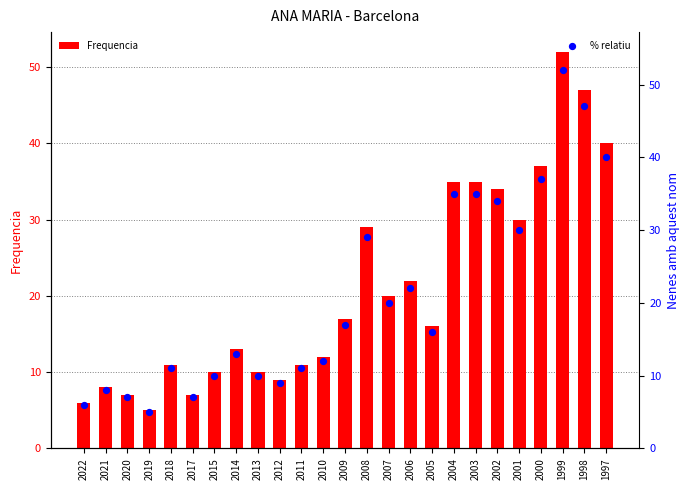

What are all the series names shown in the legend?

Frequencia, % relatiu